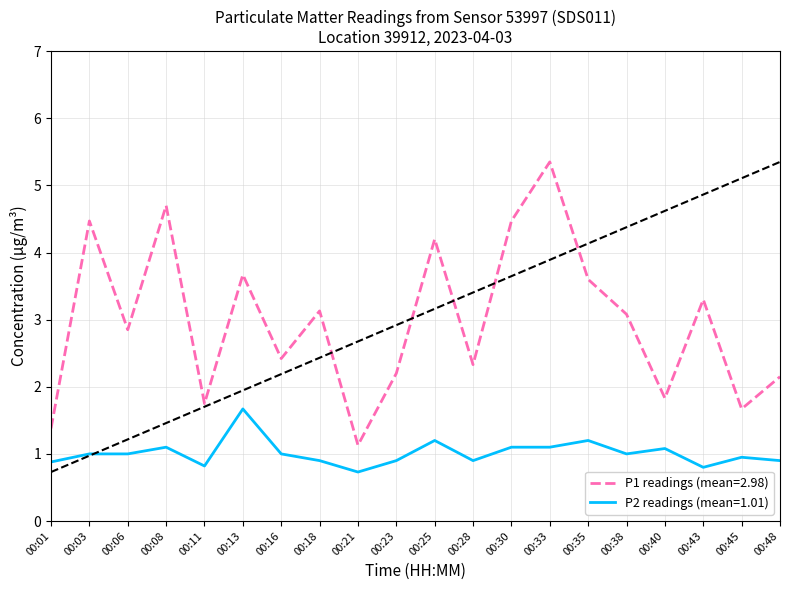

Count the number of categories in the chart.

20